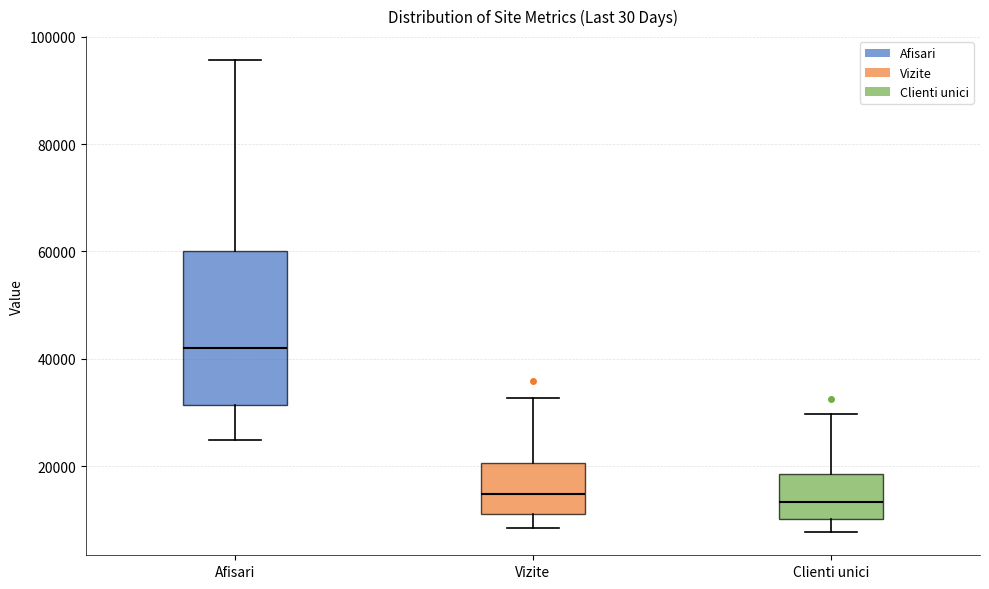

Which box is the tallest, from its lower edge to its upper edge?

Afisari